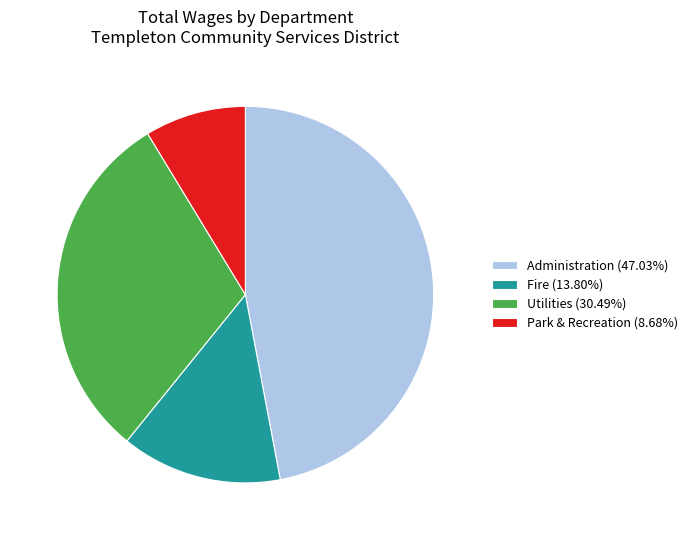

Is Utilities (30.49%) the majority of the pie?

No